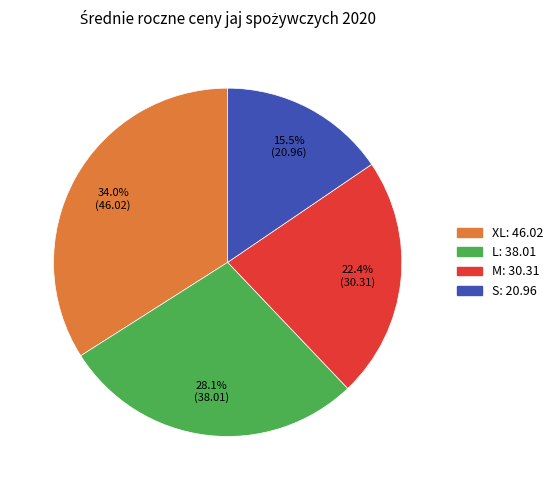

Is the sum of L and M greater than half?

Yes